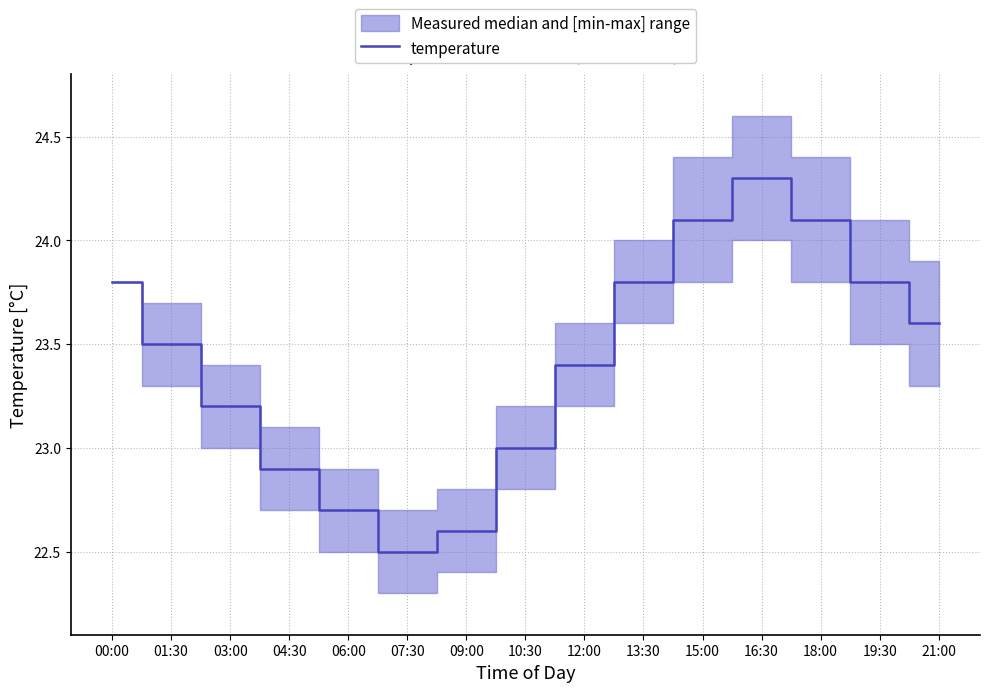

At which category does the data reach its first local peak?

16:30